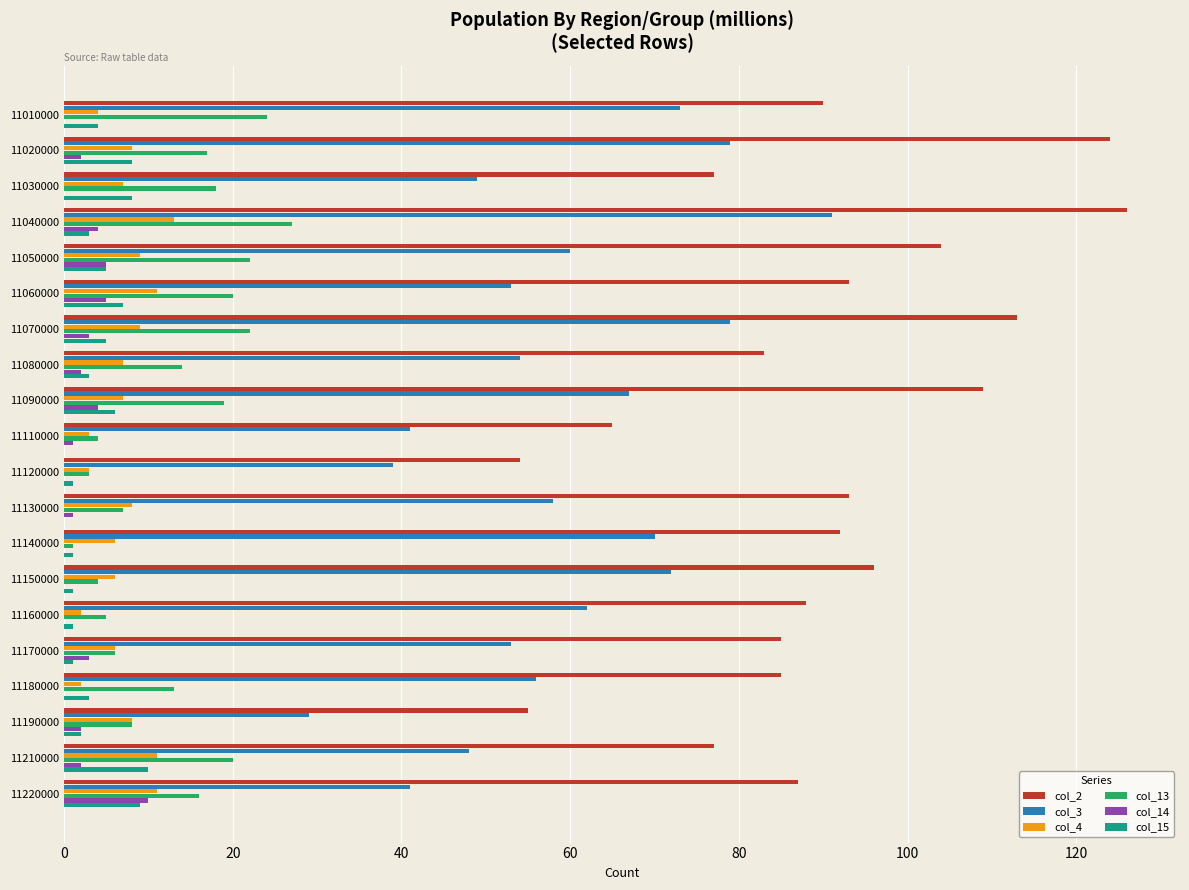

The col_4 series shows 2 at 11050000. True or false?

False